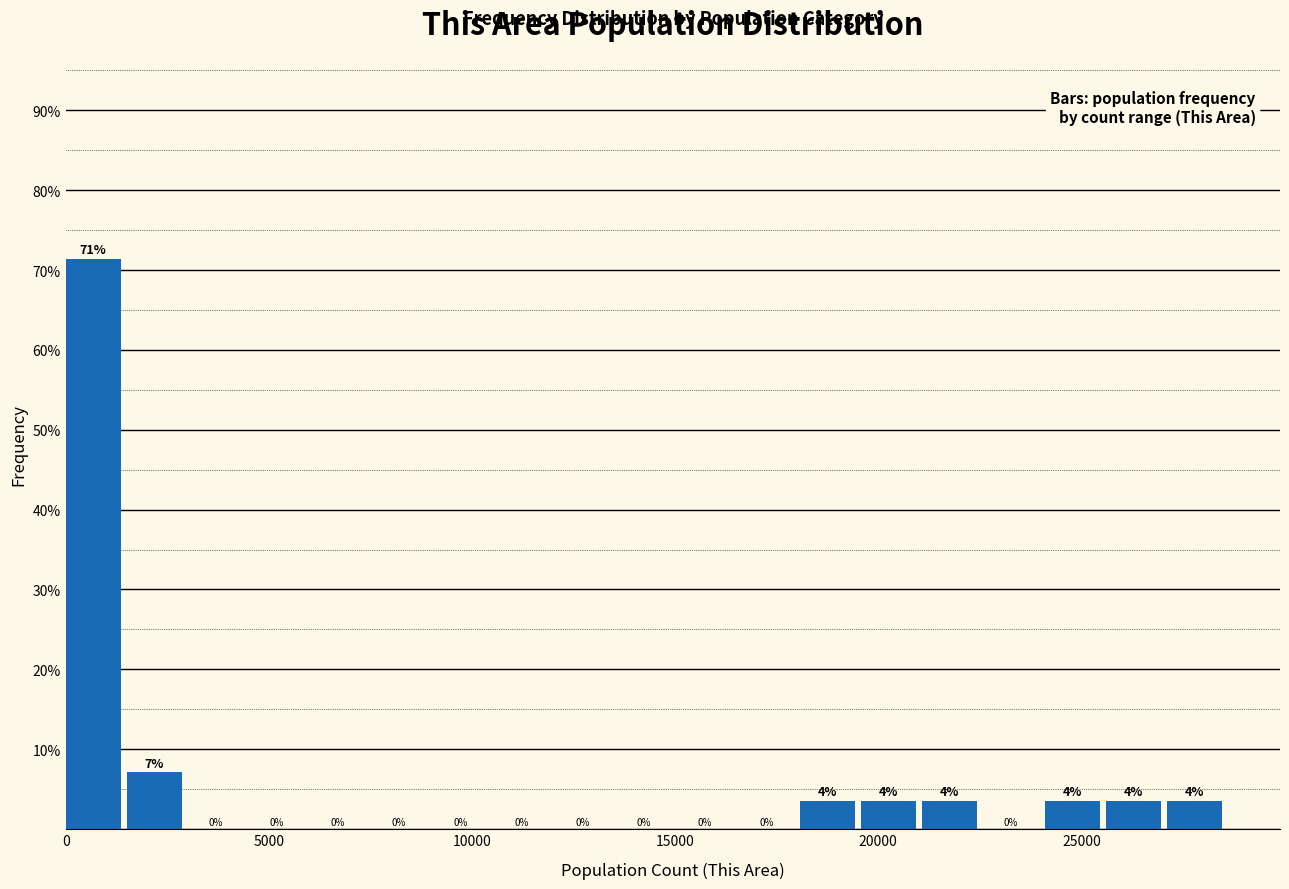

Read against the x-axis, roughly where is the centre of the tallest bar?

500